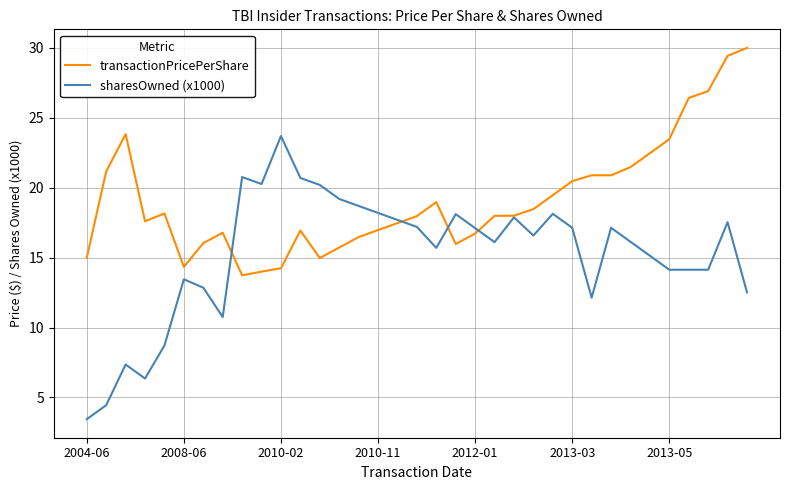

What is the maximum value shown in the chart?

30.0